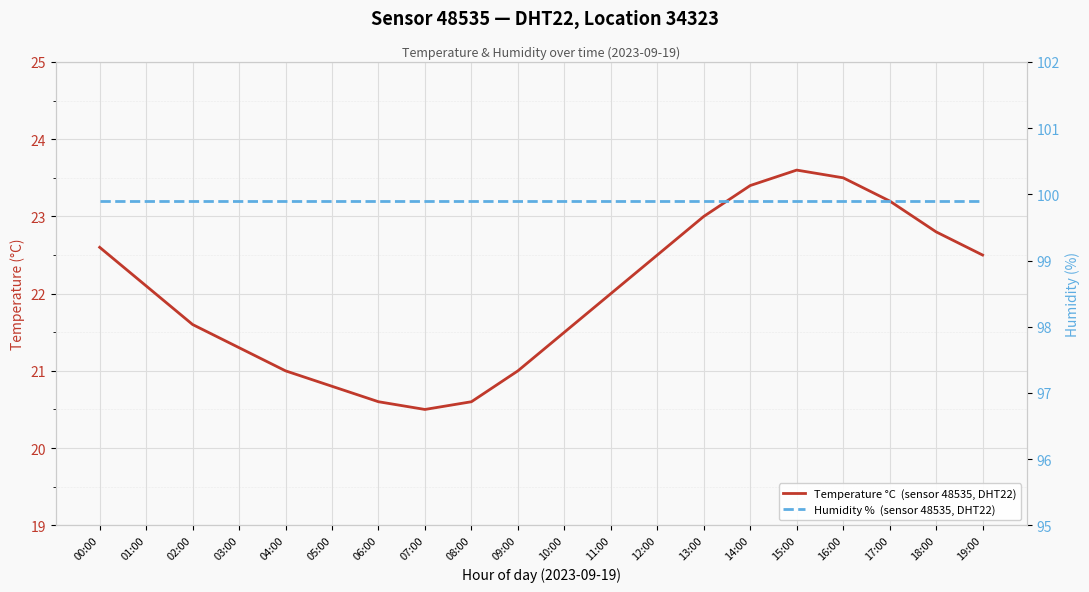

At which category does Temperature °C  (sensor 48535, DHT22) reach its first local valley?

07:00